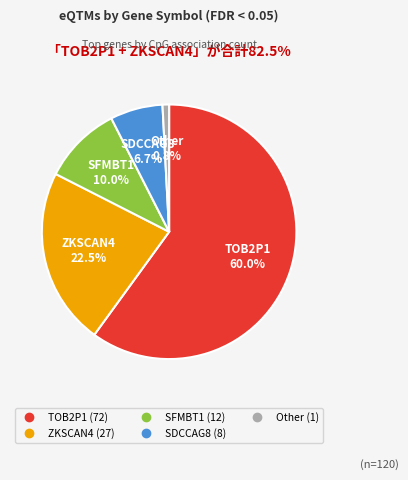

True or false: Other accounts for 1% of the total.

True